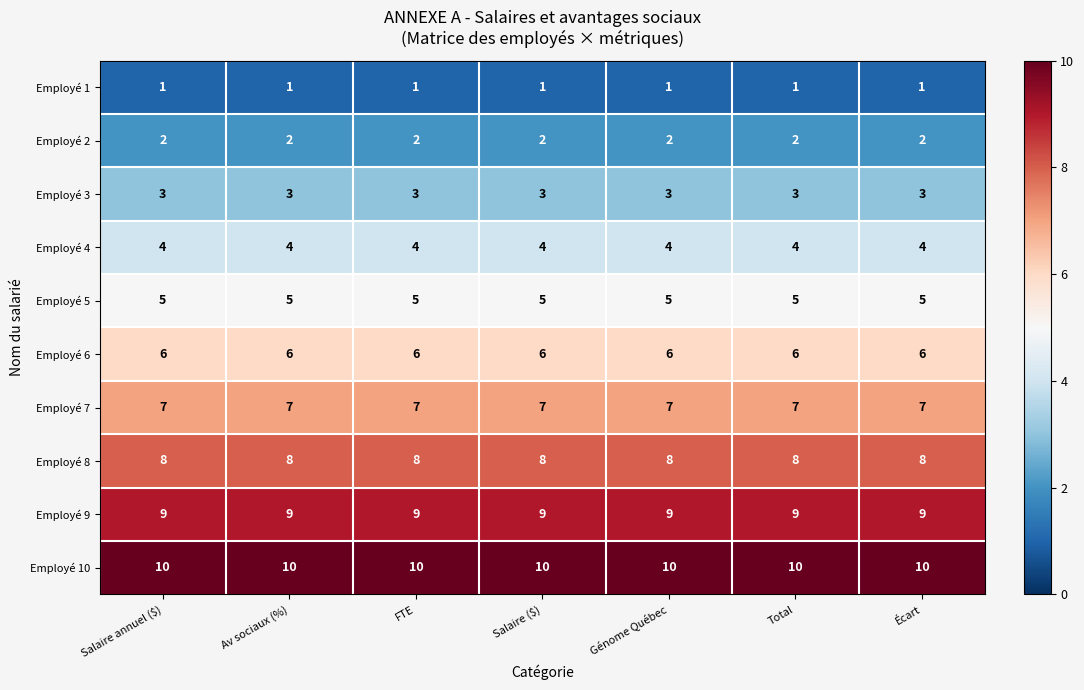

What is the smallest value displayed?

1